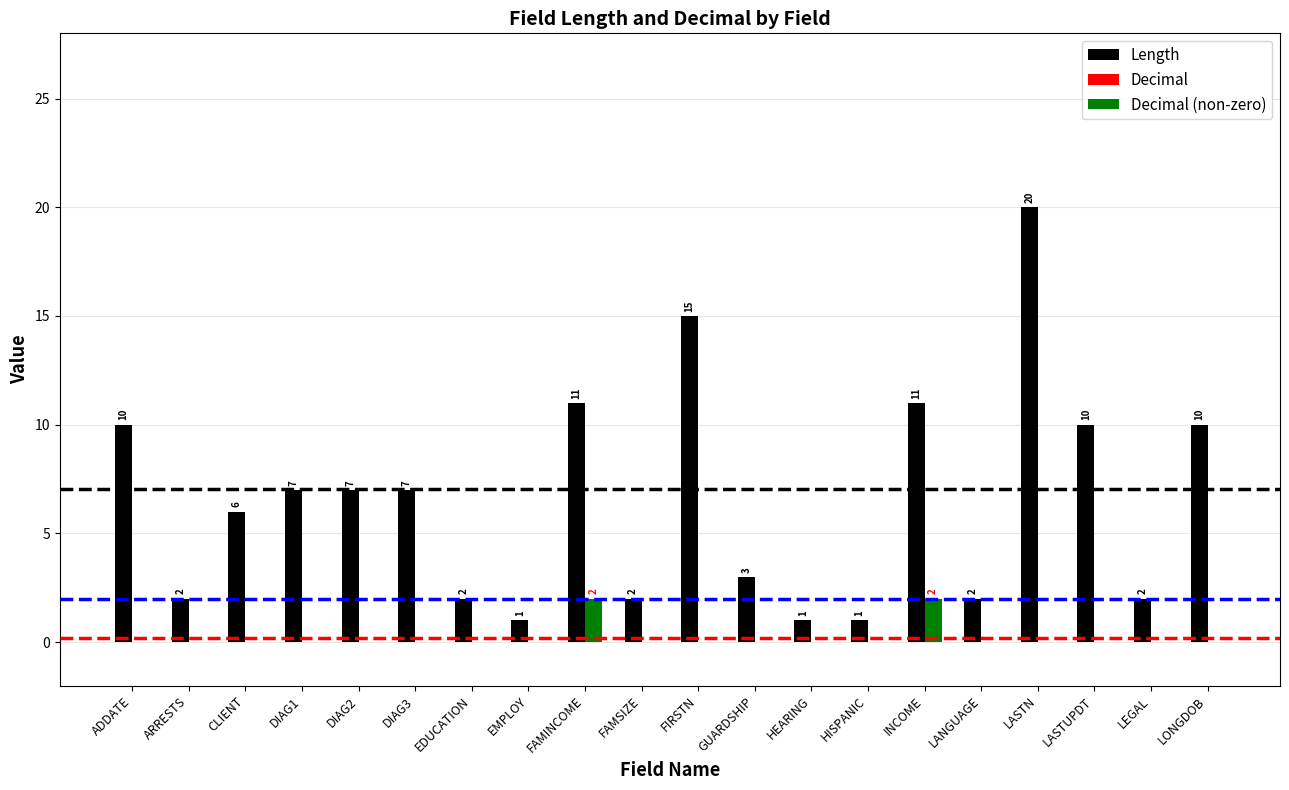

Which series has the largest total across all categories?

Length